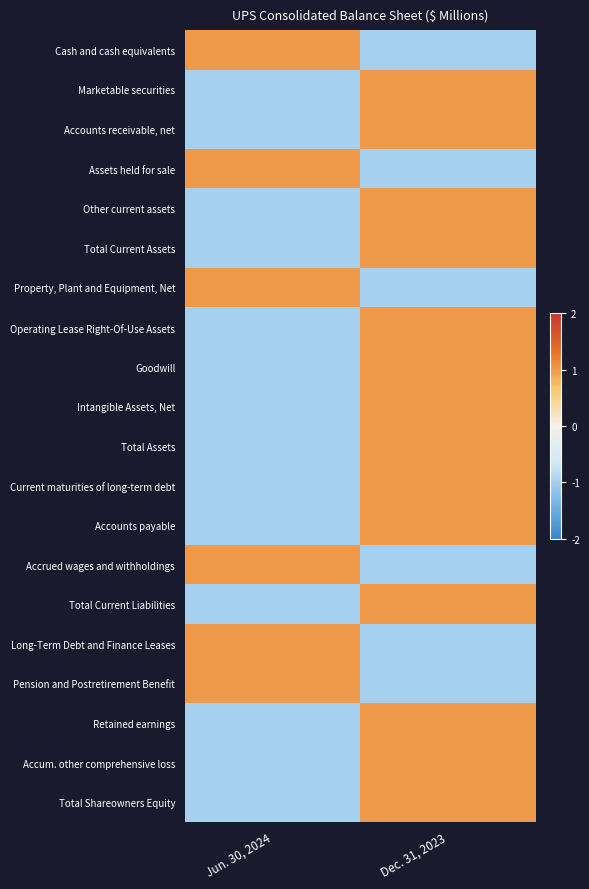

How many distinct data groups are displayed?

20